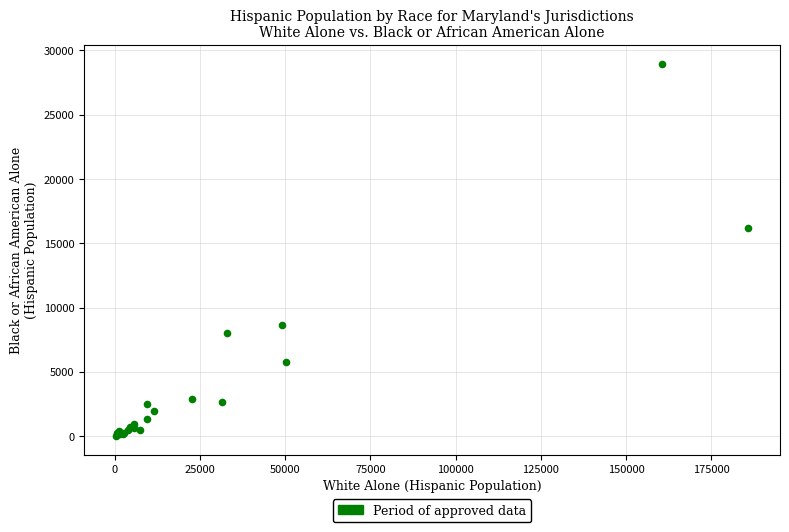

What Y value in the scatter plot is closest to 14495?

16188